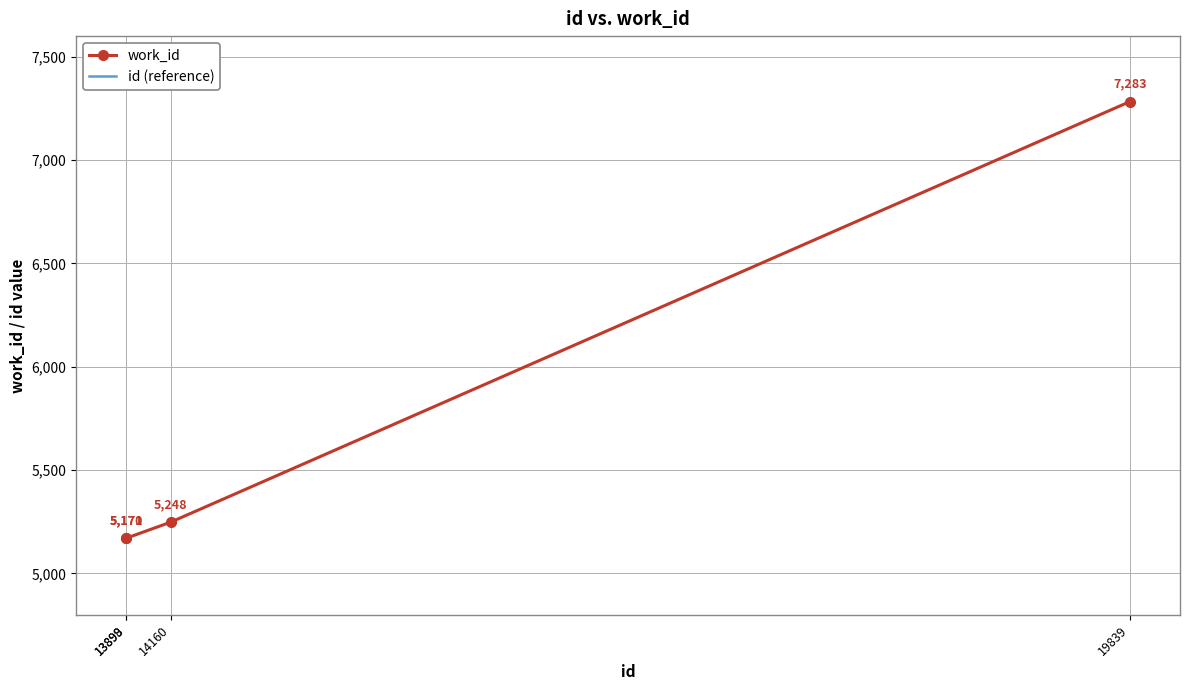

Which series has the largest total across all categories?

id (reference)